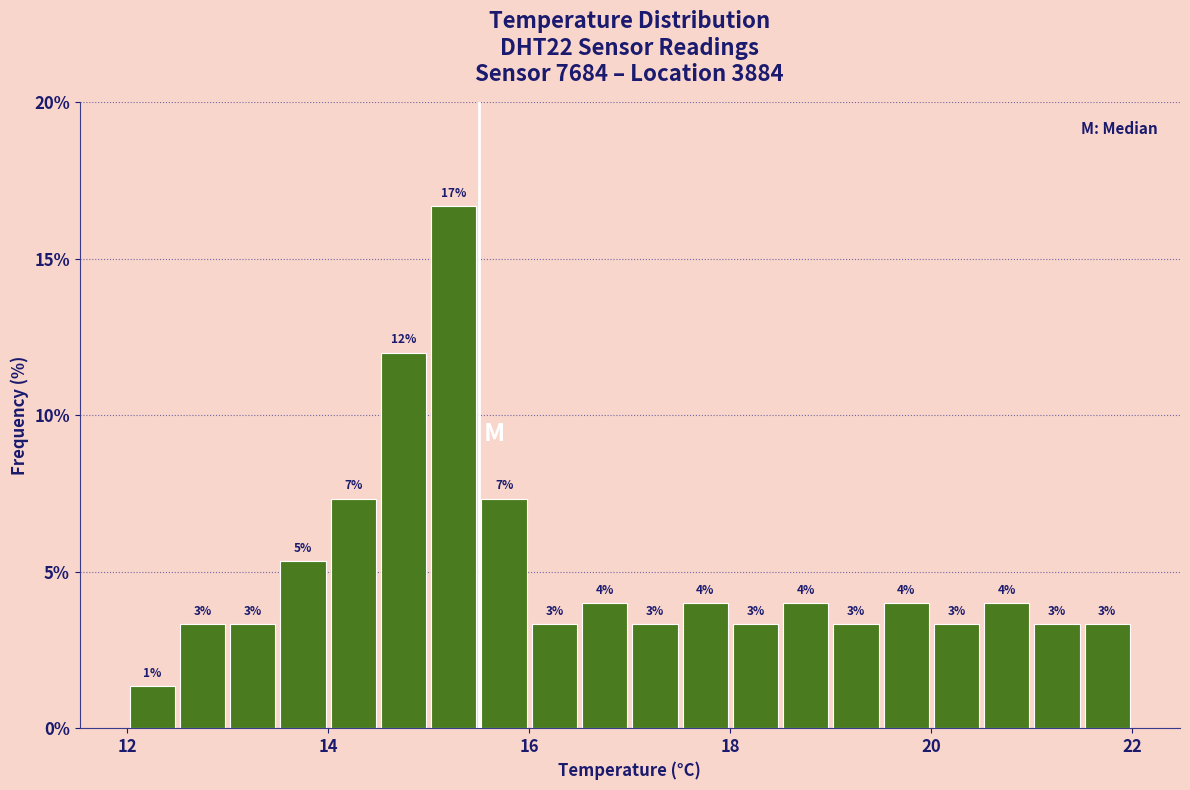

Read against the x-axis, roughly where is the centre of the tallest bar?

15.2